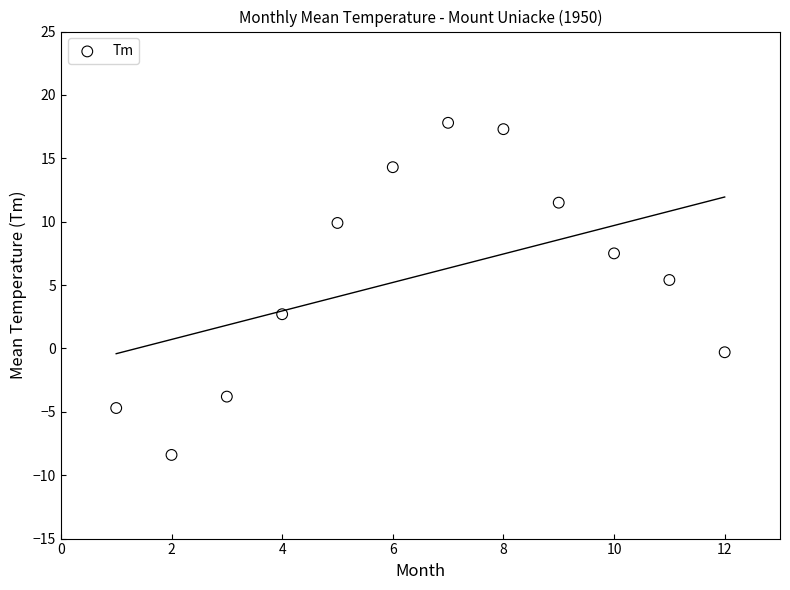

What is the range of Y values (max minus min)?

26.2